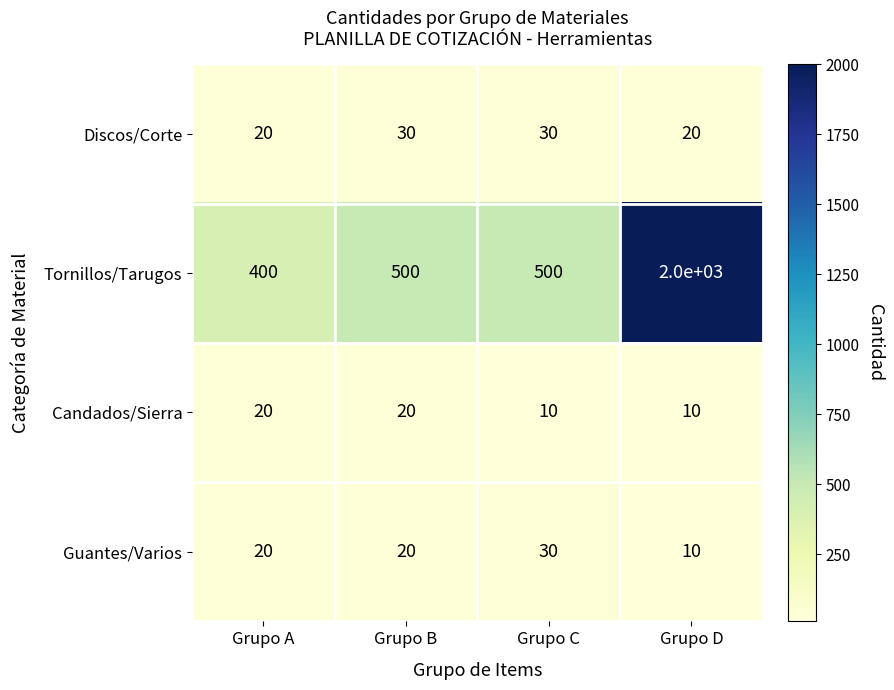

What is the highest value of the Candados/Sierra series?

20